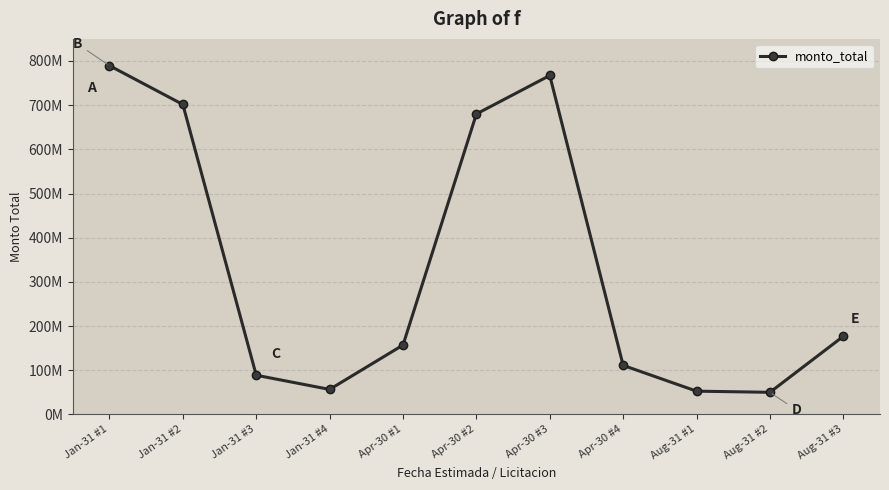

Does the chart have visible grid lines?

Yes